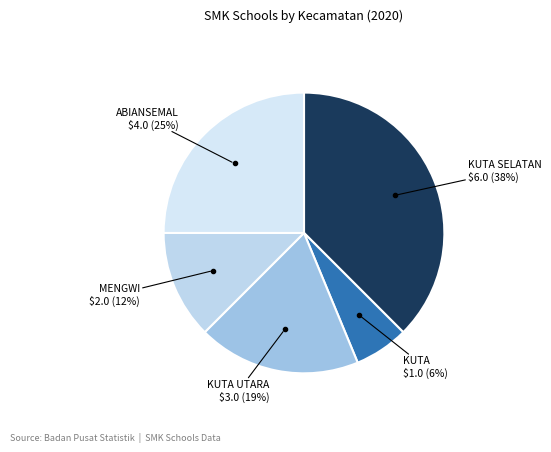

What is the smallest slice in the pie chart?

KUTA